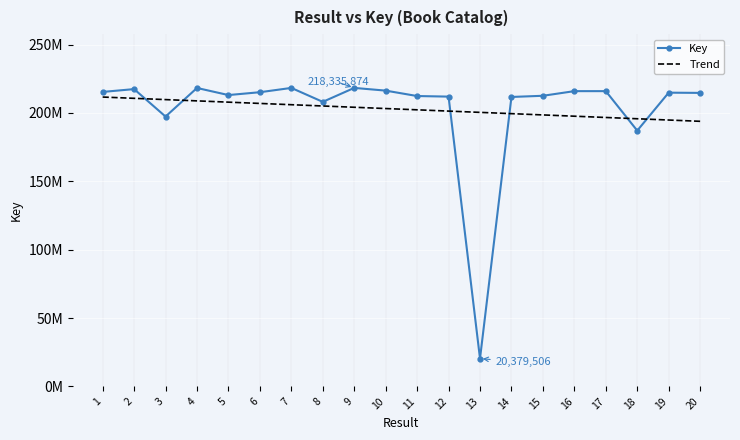

What is the average value of the Key series?

202780369.8